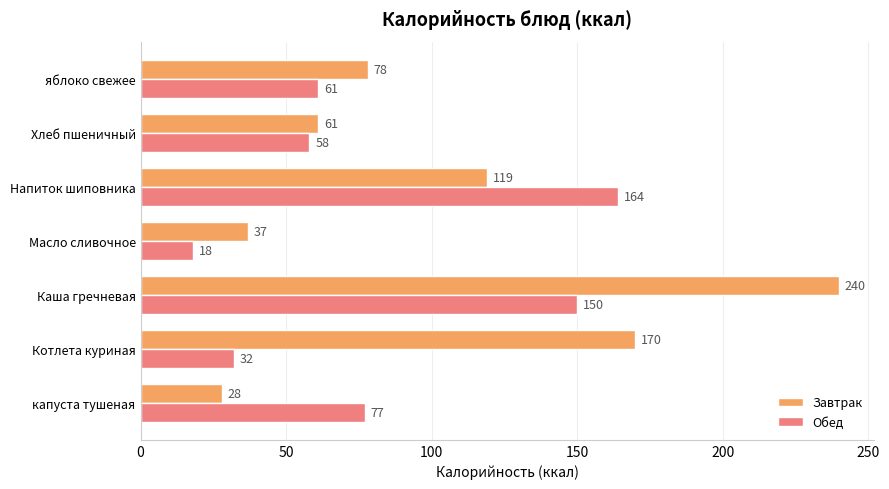

What is the highest value of the Завтрак series?

240